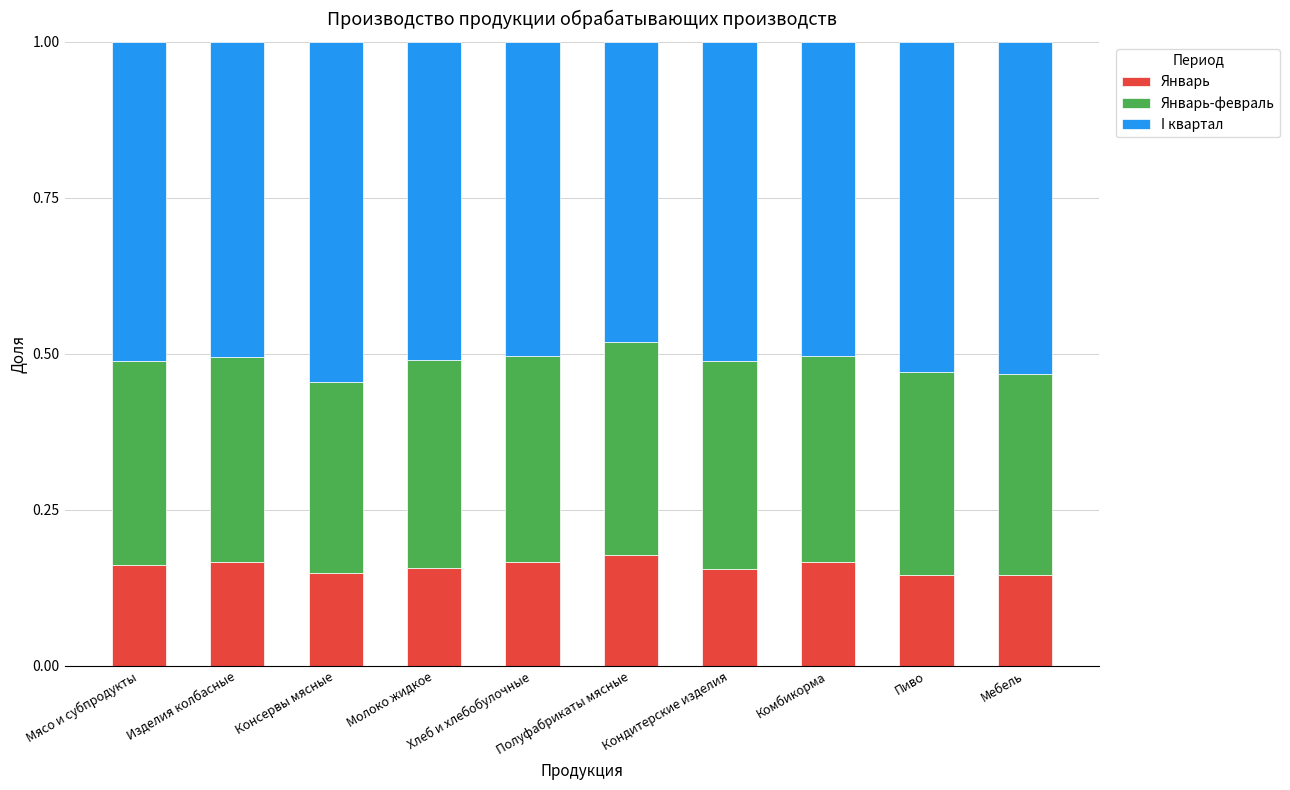

How many Январь values are between 0 and 1?

10